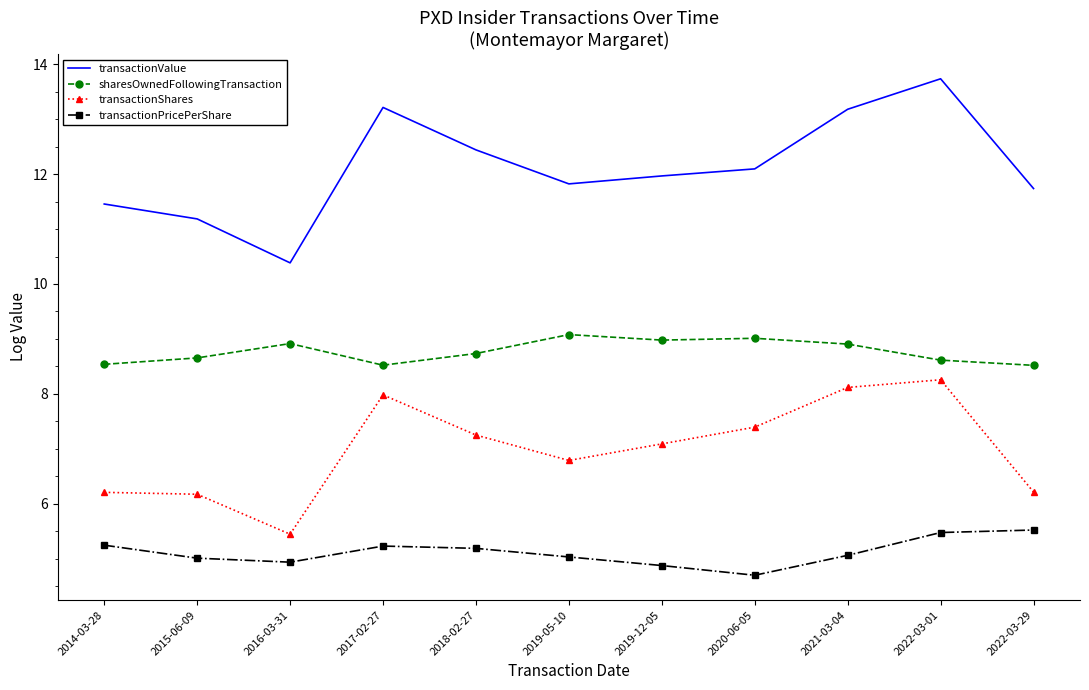

What position from the right is 2020-06-05?

4